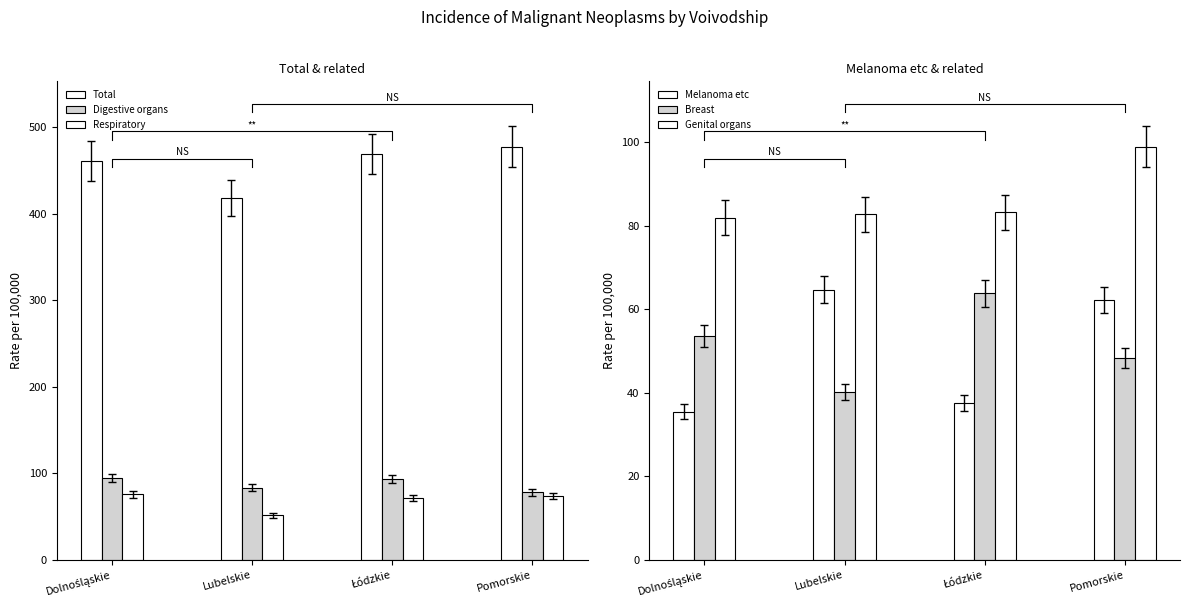

Which series has the largest total across all categories?

Total